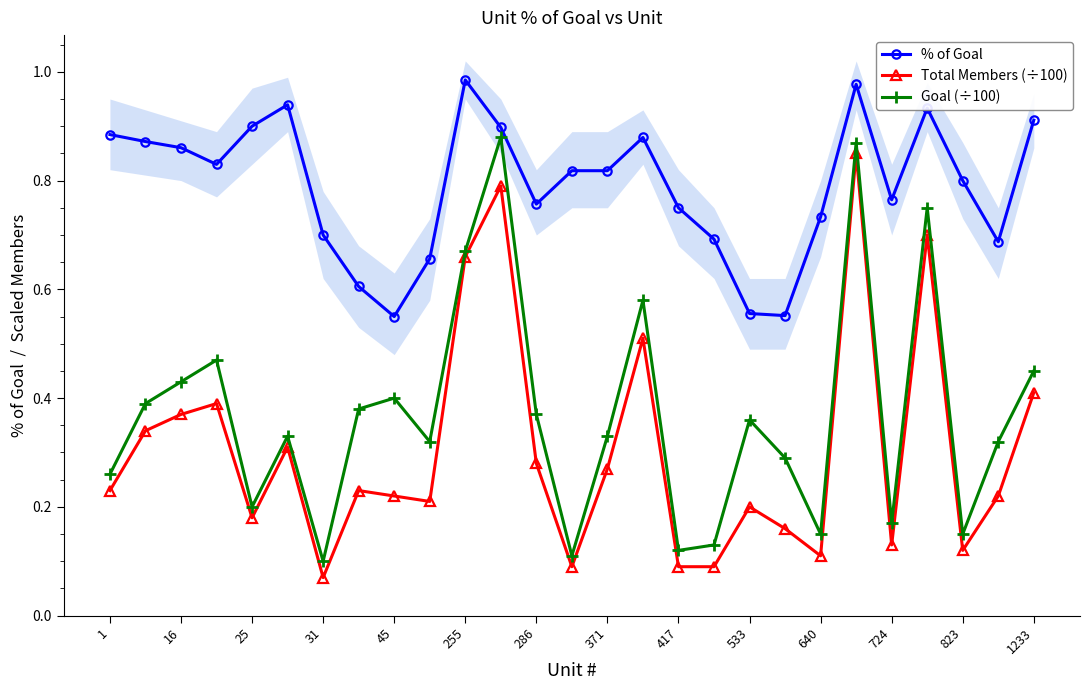

In Goal (÷100), how many points are higher than both neighbors (excluding endpoints)?

8